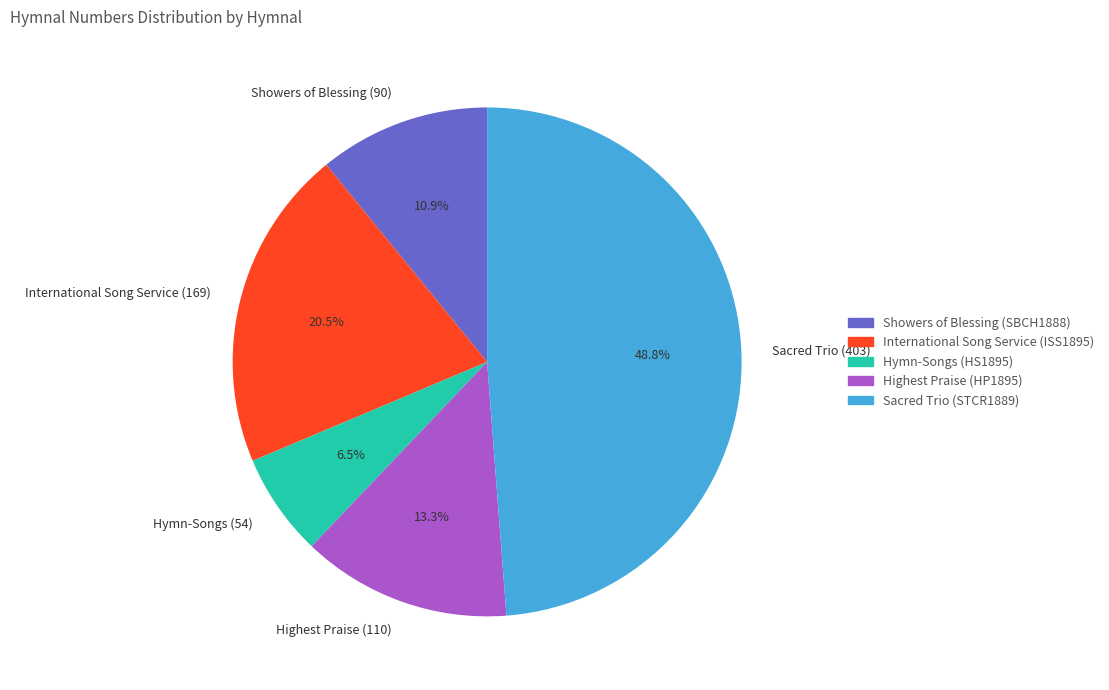

What percentage is NOT represented by Hymn-Songs (54)?

93.5%